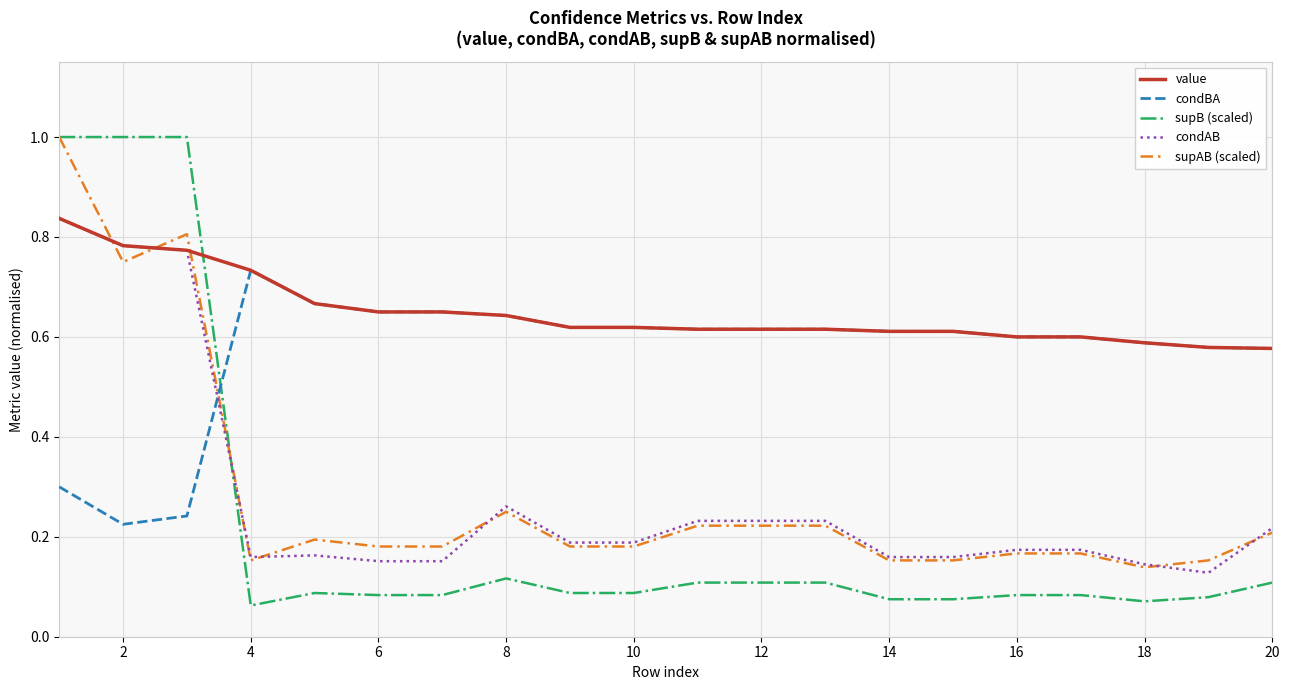

Which series has the largest range (max minus min)?

supB (scaled)